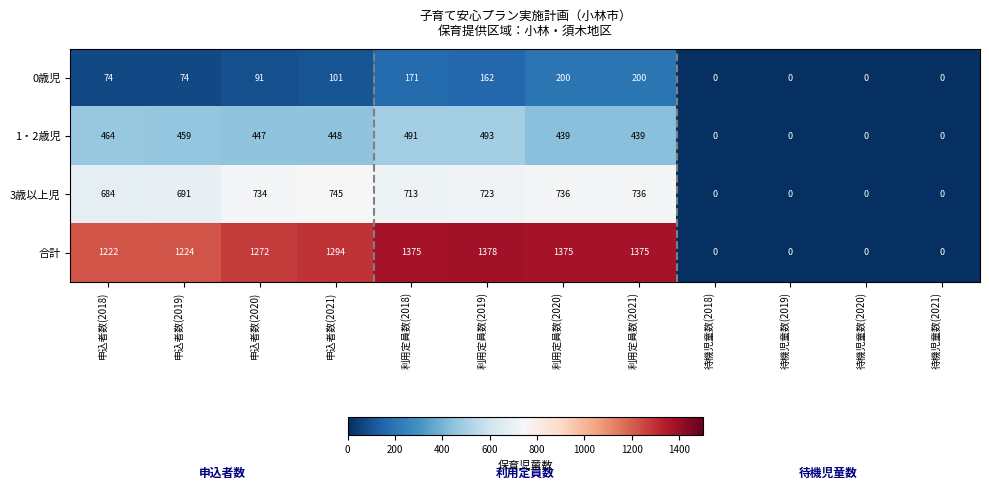

At how many categories does at least one series exceed 1347?

4